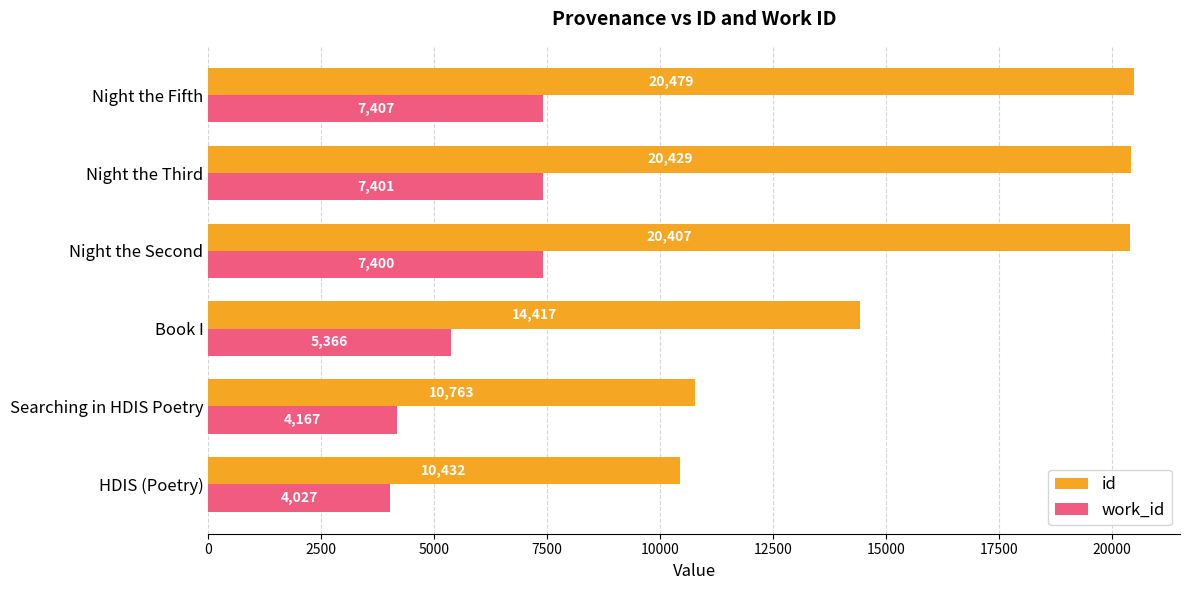

The work_id series shows 7407 at Night the Fifth. True or false?

True